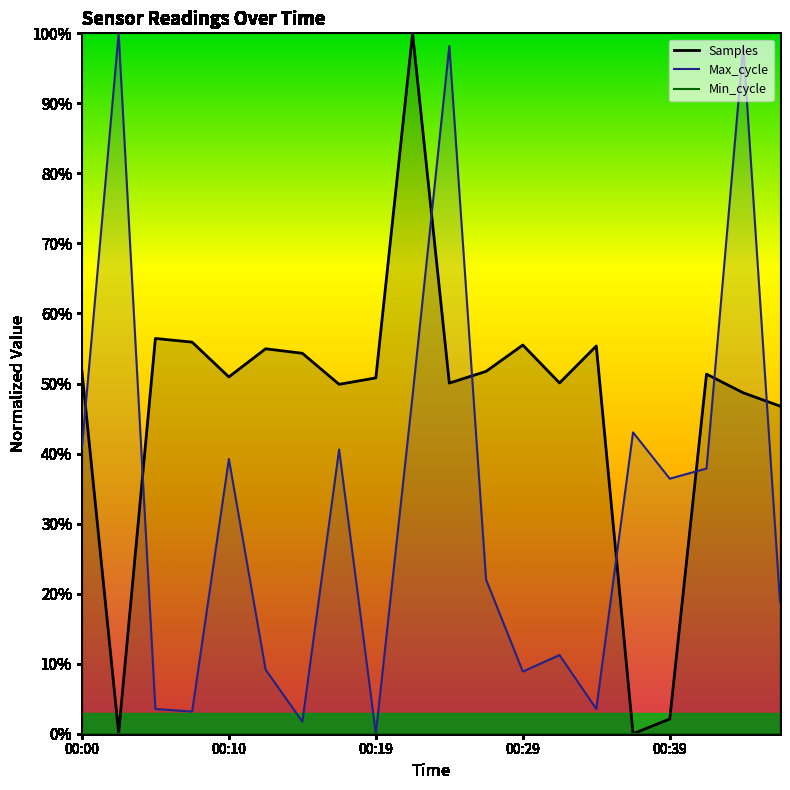

Between 10 and 17, which series saw the biggest shift?

Max_cycle